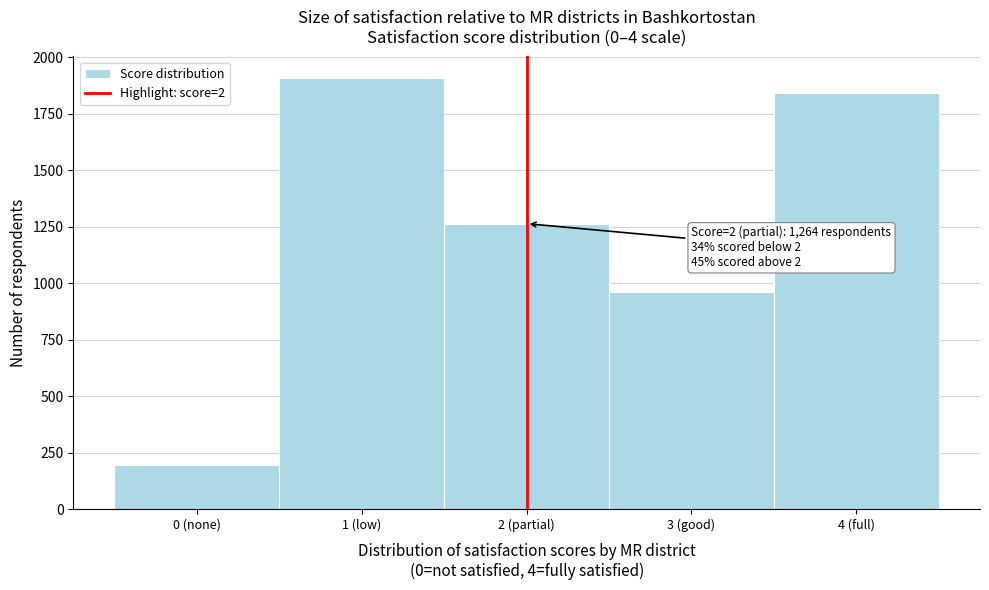

Reading right to left, extract all data points from this chart.

4 (full)=1842	3 (good)=960	2 (partial)=1264	1 (low)=1909	0 (none)=196